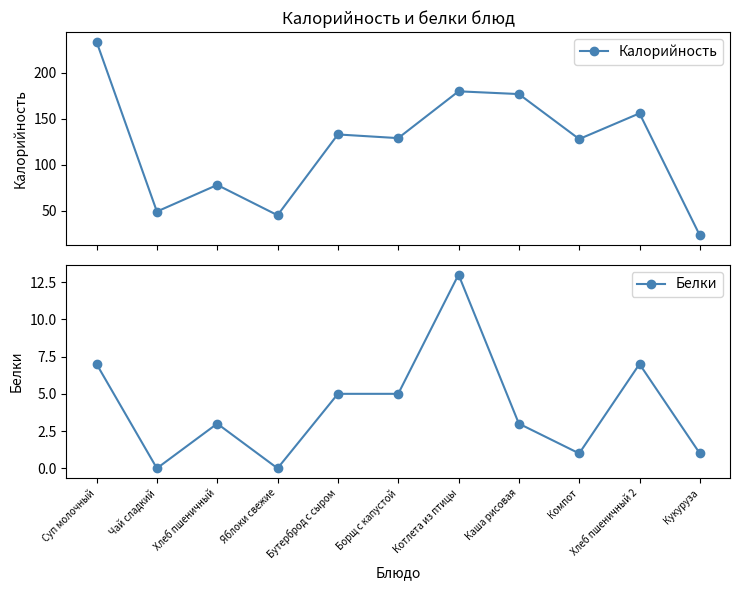

Reading left to right, transcribe all the data shown in this chart.

Калорийность: 234	49	78	45	133	129	180	177	128	156	23
Белки: 7	0	3	0	5	5	13	3	1	7	1